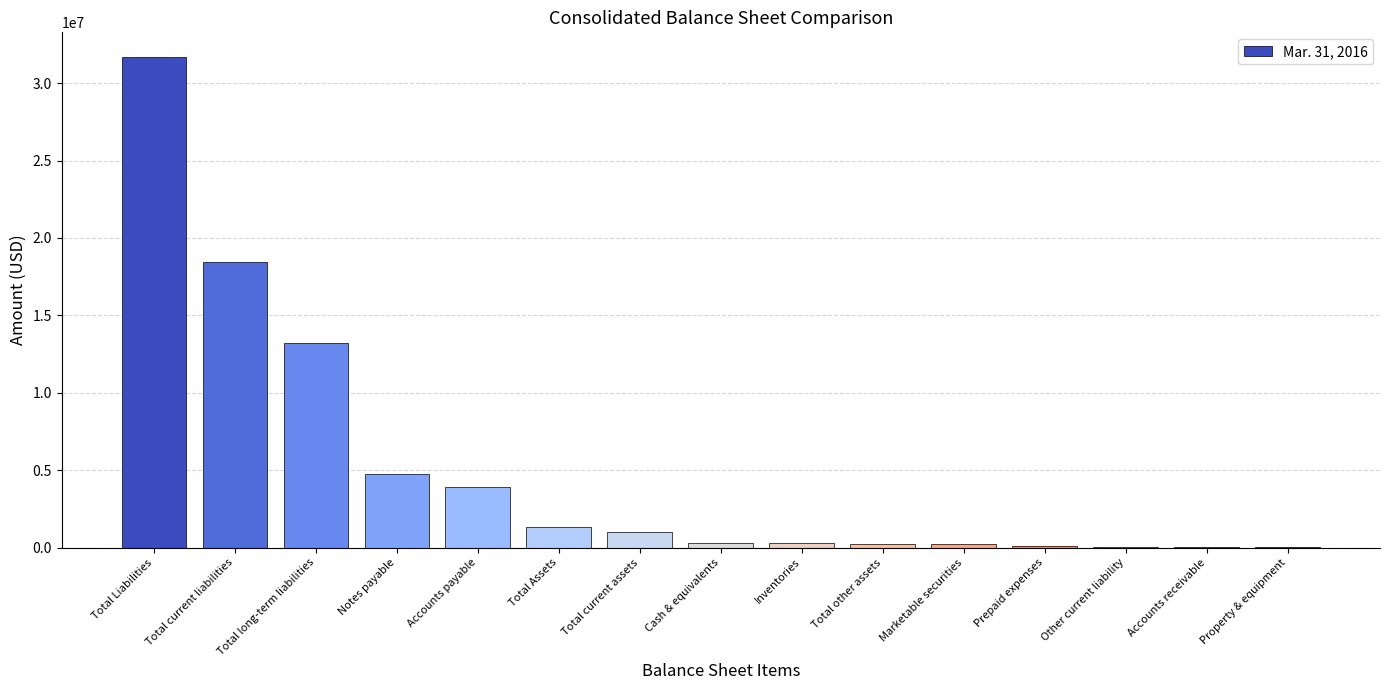

The chart shows a value of 1990830 at Notes payable. True or false?

False